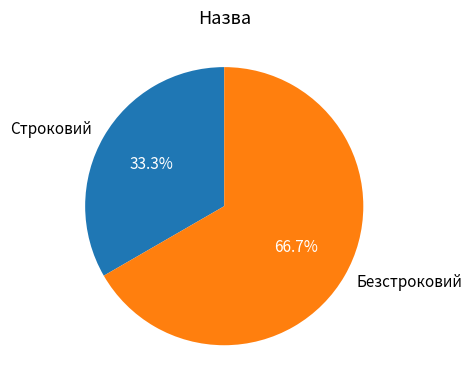

Which has a higher value, Строковий or Безстроковий?

Безстроковий